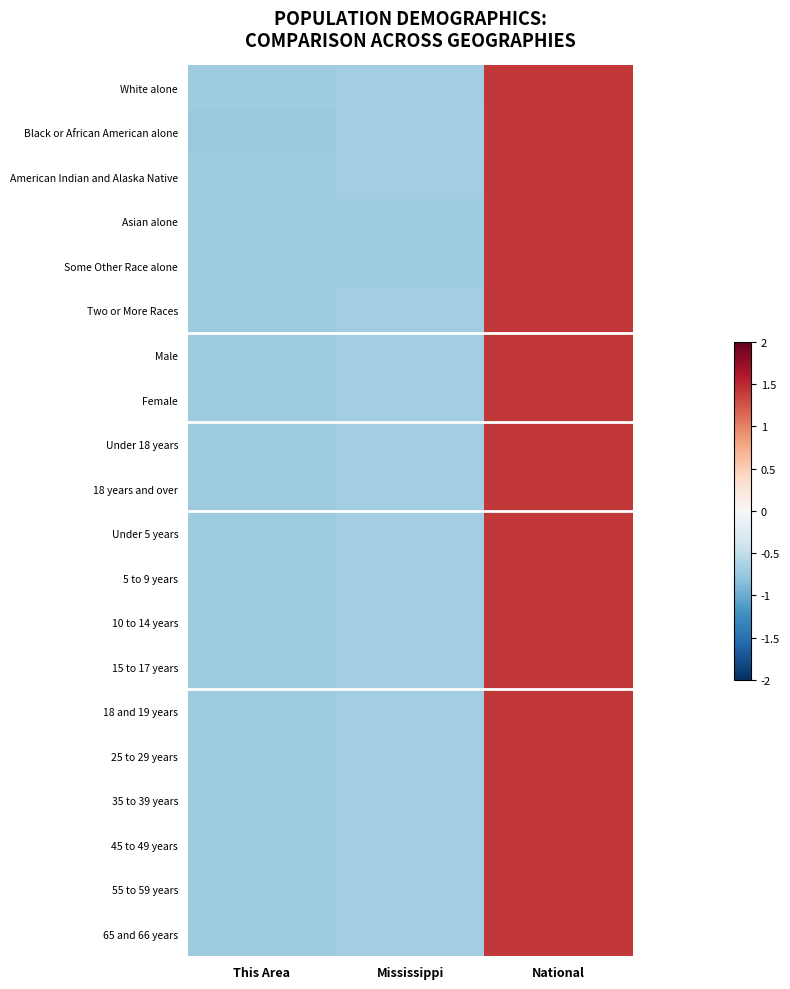

At how many categories does at least one series exceed 0?

1